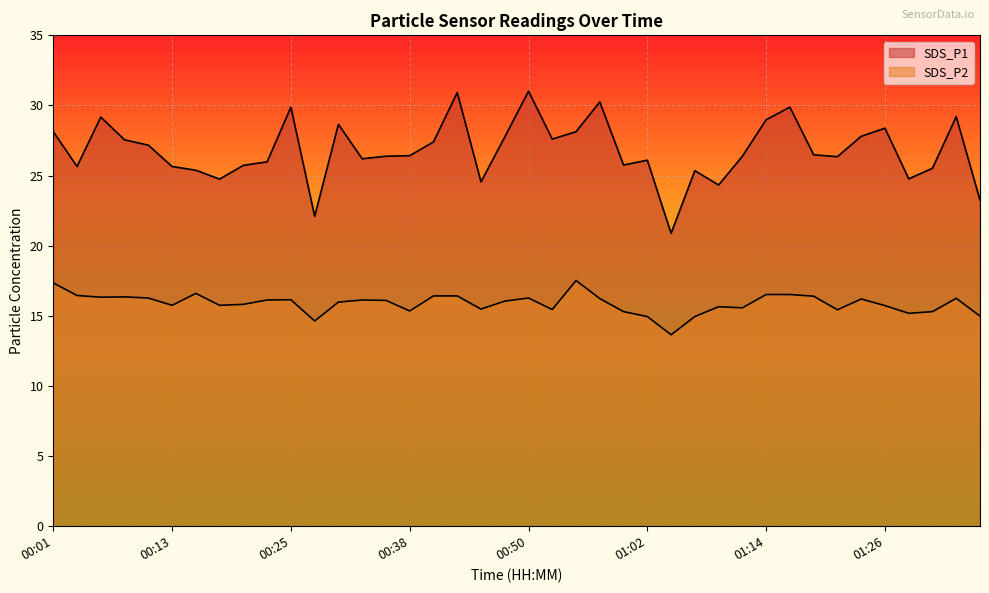

Reading left to right, what are all the values shown in this chart?

SDS_P1: 28.1	25.6	29.2	27.6	27.2	25.6	25.4	24.8	25.7	26.0	29.9	22.1	28.6	26.2	26.4	26.4	27.4	30.9	24.6	27.8	31.0	27.6	28.1	30.2	25.8	26.1	20.9	25.4	24.3	26.4	29.0	29.9	26.5	26.4	27.8	28.4	24.8	25.5	29.2	23.2
SDS_P2: 17.4	16.4	16.3	16.4	16.3	15.8	16.6	15.8	15.8	16.1	16.1	14.6	16.0	16.1	16.1	15.3	16.4	16.4	15.5	16.1	16.3	15.4	17.5	16.2	15.3	14.9	13.7	14.9	15.7	15.6	16.5	16.5	16.4	15.4	16.2	15.7	15.2	15.3	16.2	15.0